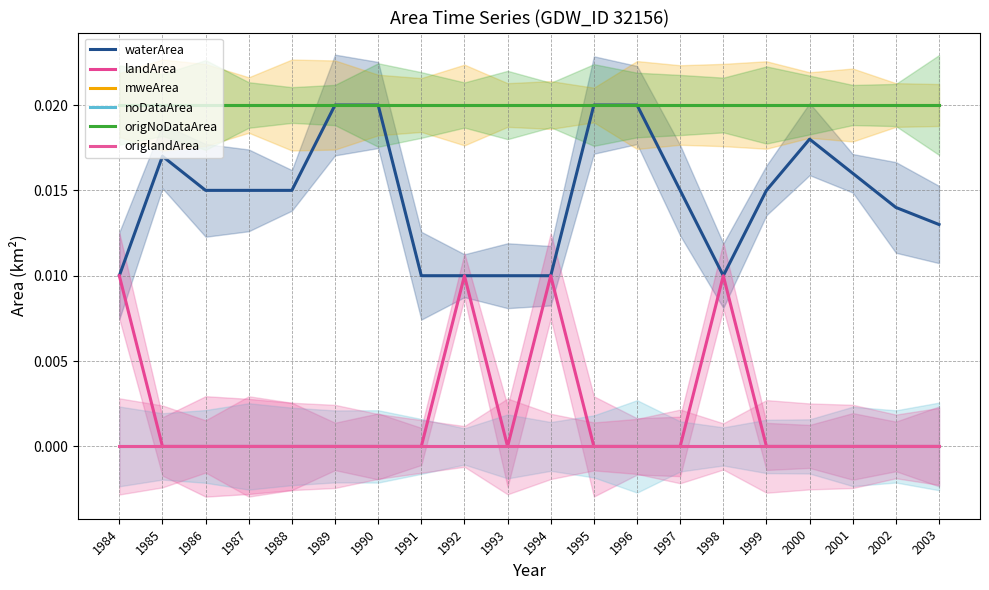

Is the value of origNoDataArea at 1999 greater than the value of noDataArea at 1990?

Yes